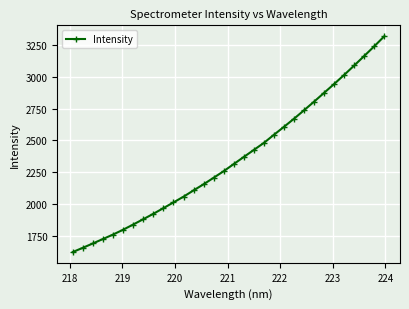

How many categories are shown in the chart?

32